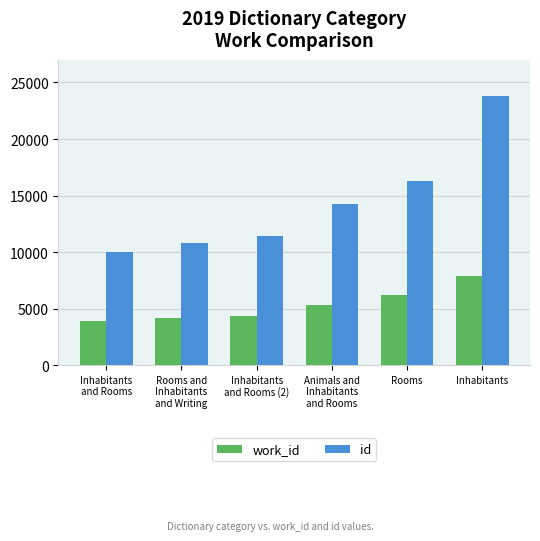

Is it true that id equals 10797 at Rooms and
Inhabitants
and Writing?

True